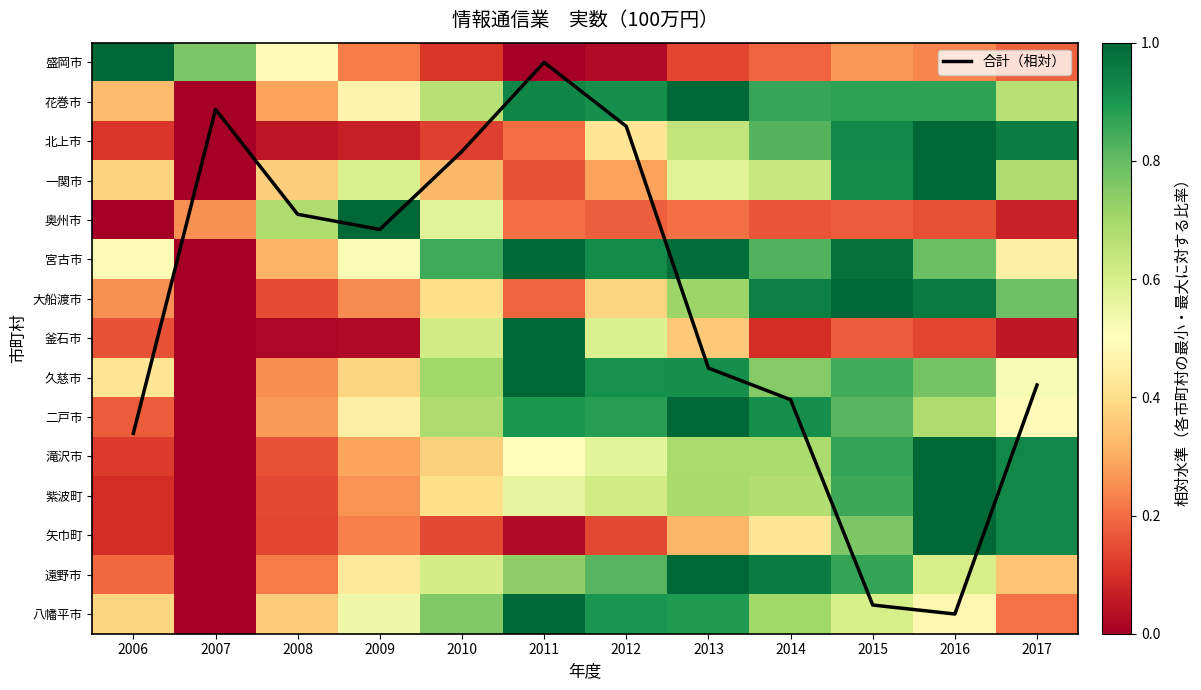

Is it true that 北上市 equals 0.2 at 2012?

False